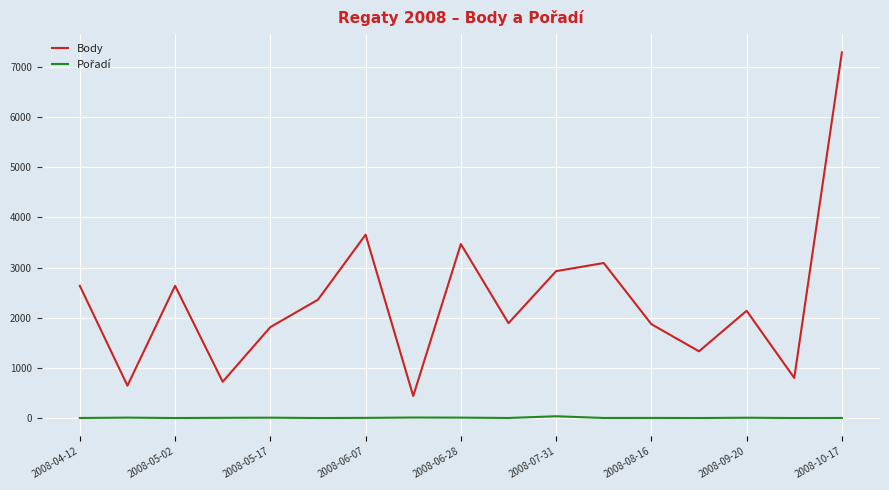

What is the maximum value shown in the chart?

7290